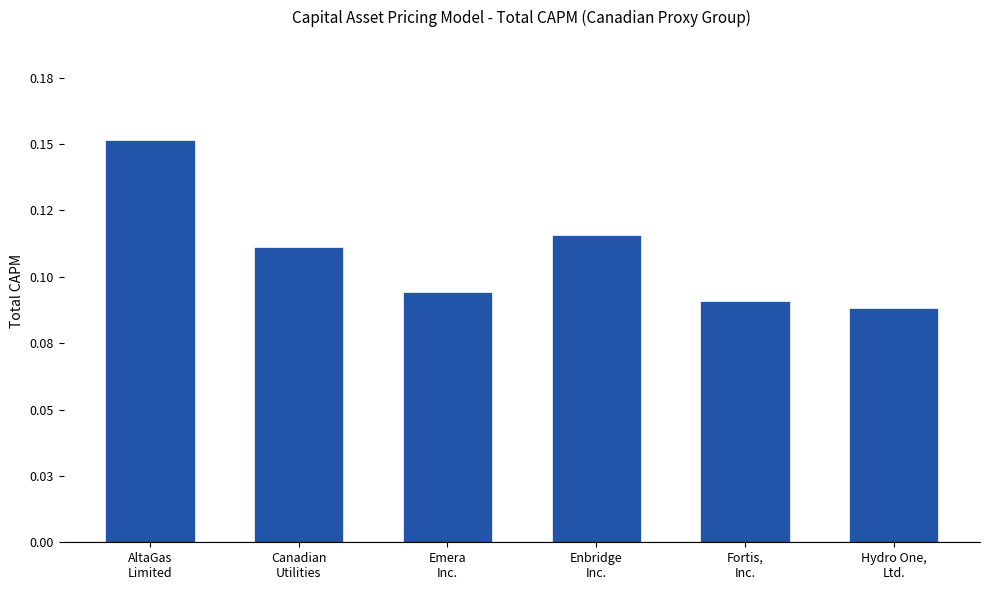

Which label corresponds to the largest value in the chart?

AltaGas
Limited